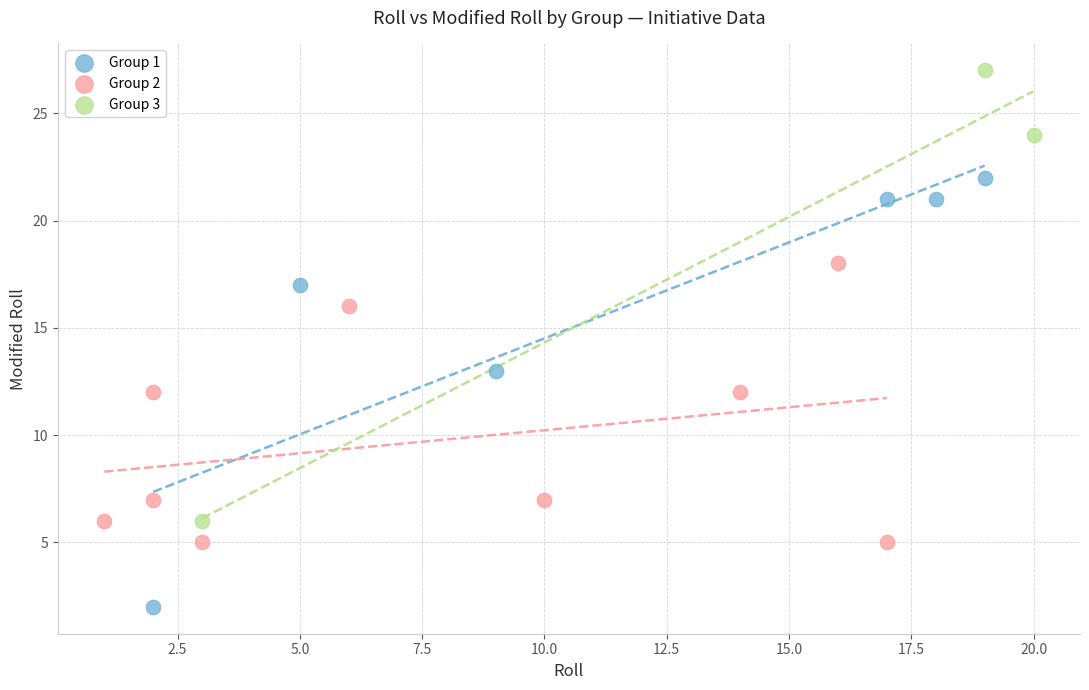

Which series contains the lowest Y value?

Group 1